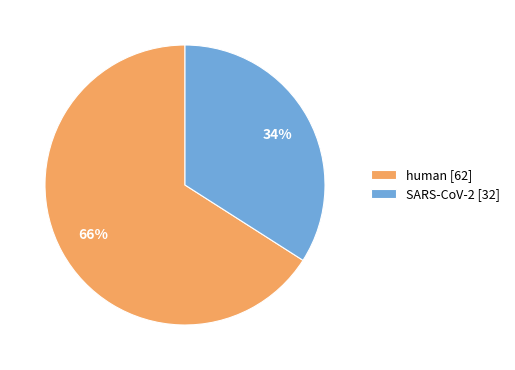

To the nearest percent, what percentage of the pie is SARS-CoV-2?

34%